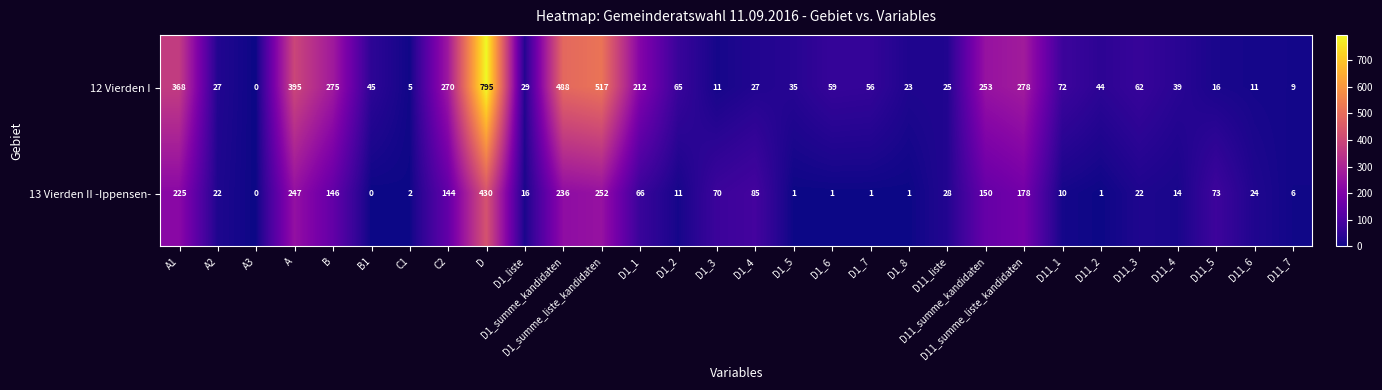

Where is 12 Vierden I nearest to the value 397?

A